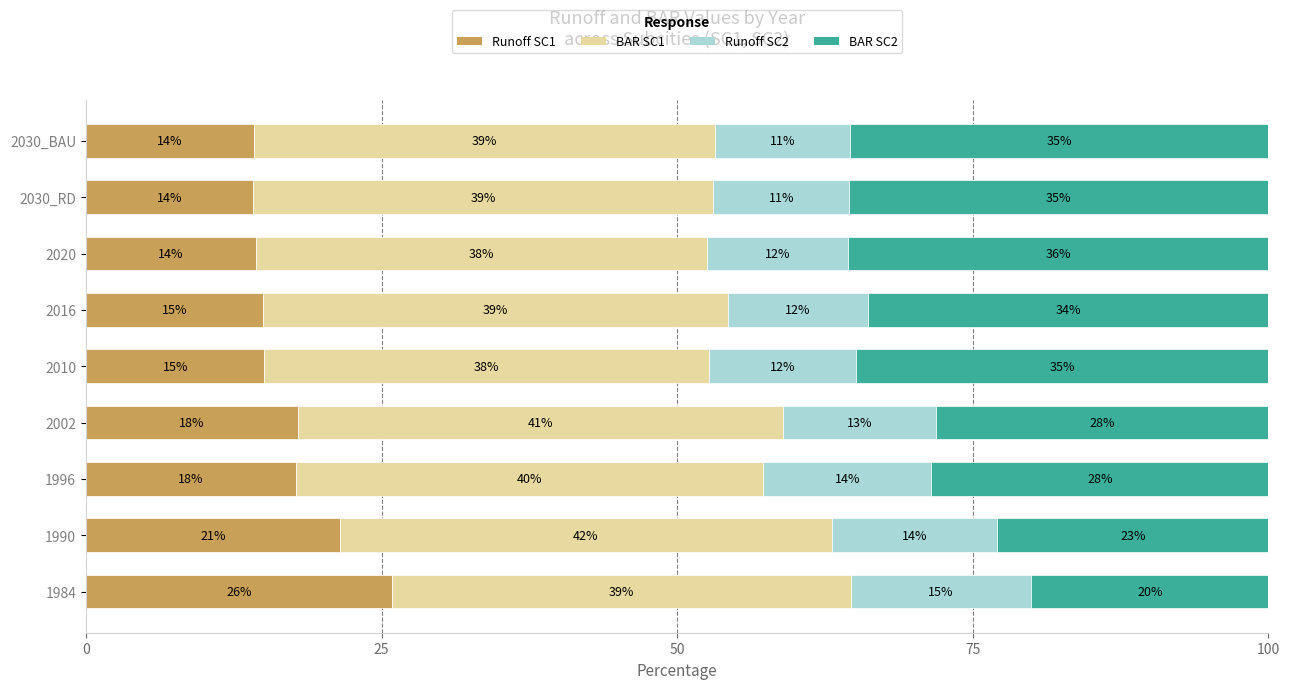

What is the total value across all series at 2020?

100.0